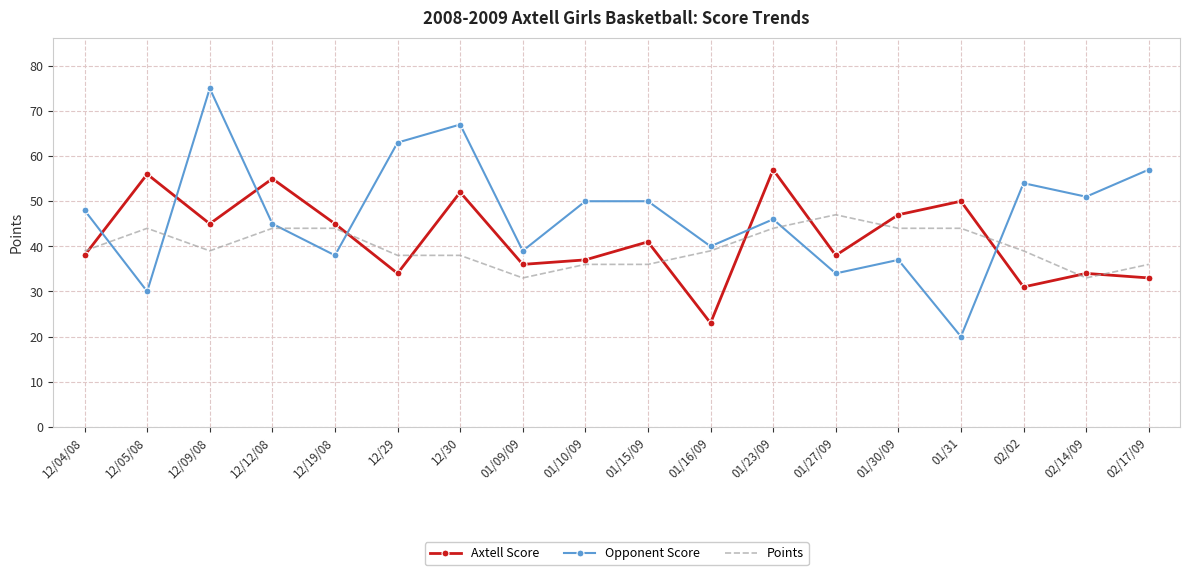

Is the value of Opponent Score at 12/12/08 greater than the value of Points at 01/15/09?

Yes